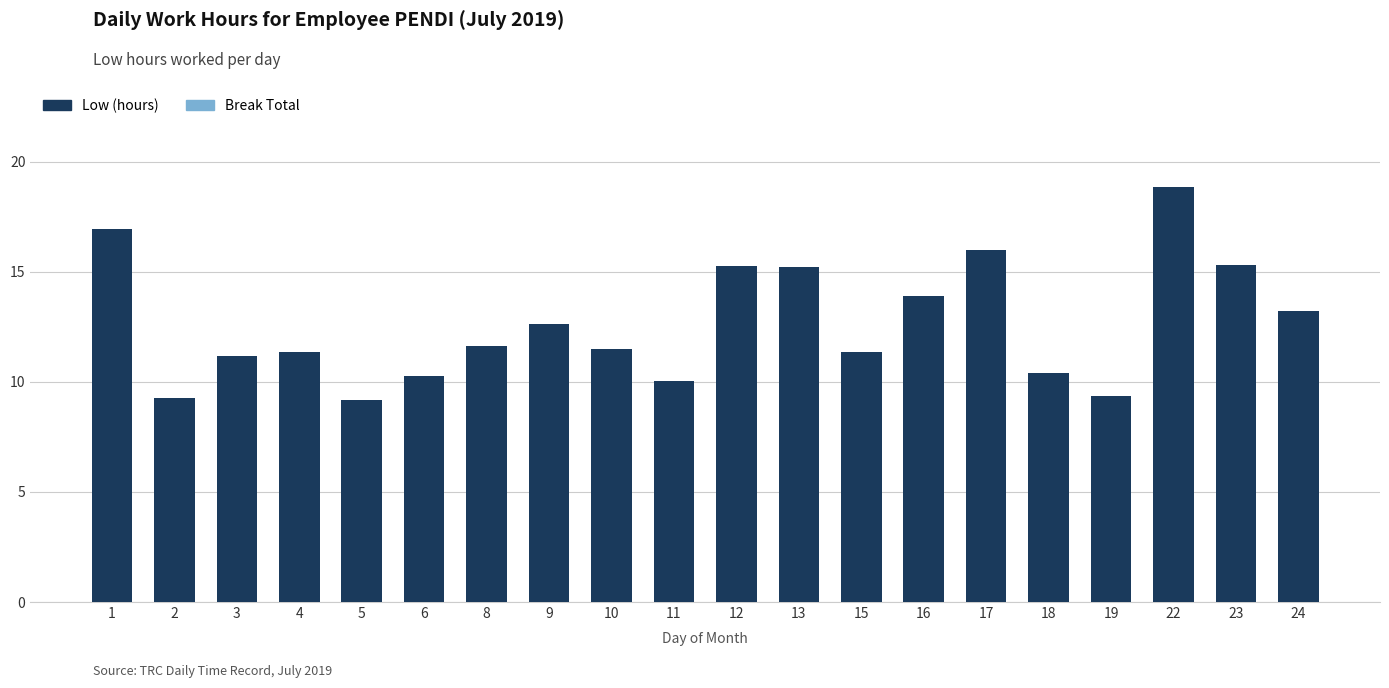

True or false: the data shows 9.3 at 23.

False